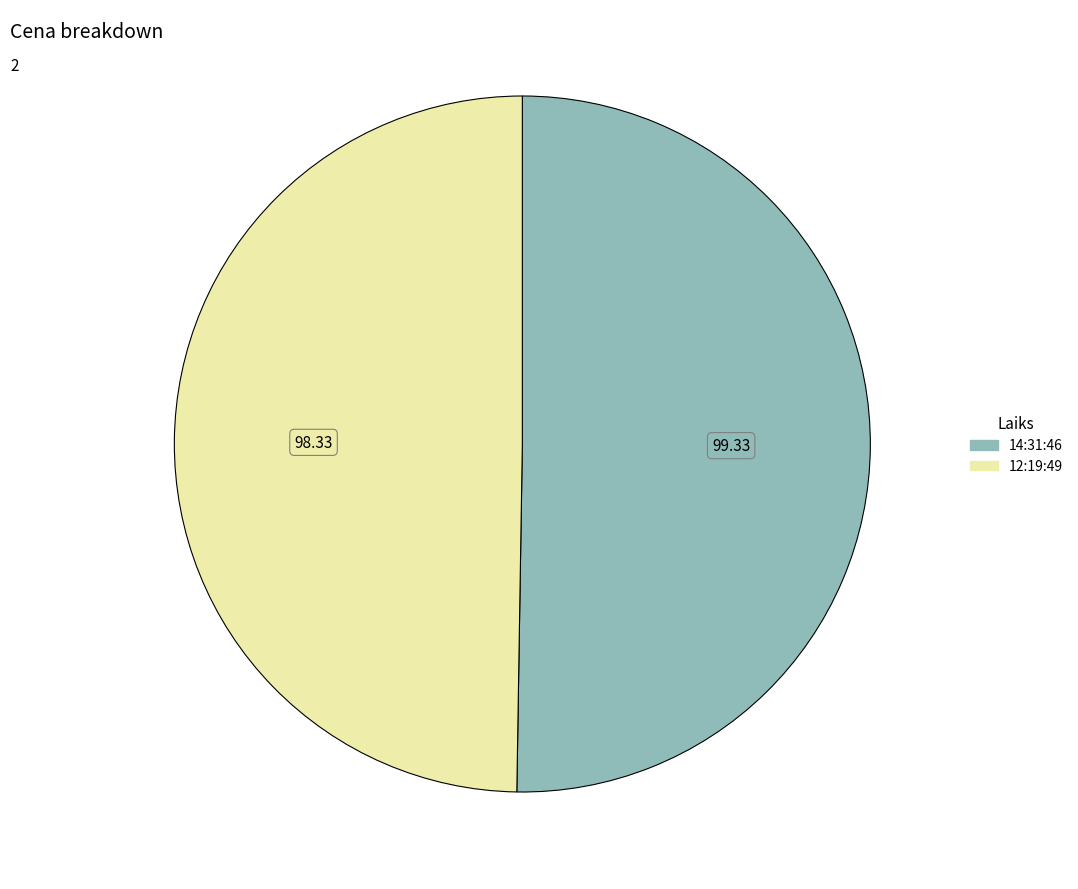

Does any single category account for the majority?

Yes